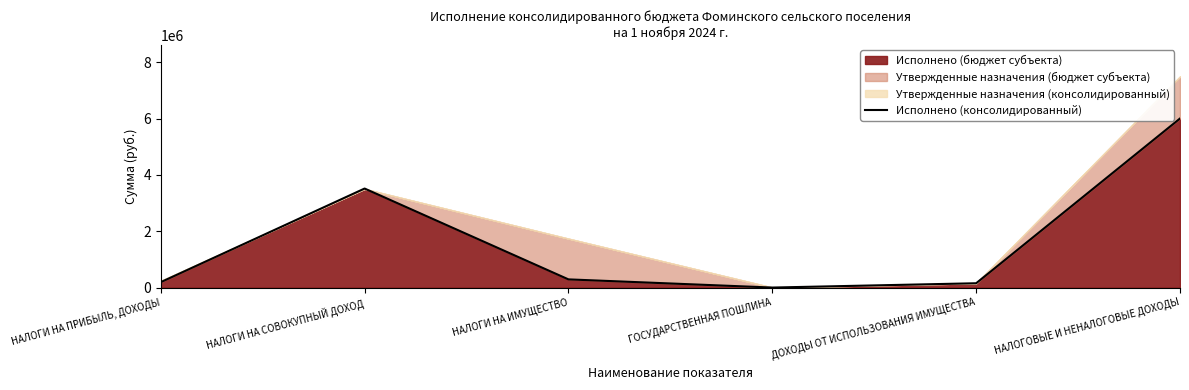

Rank the categories by value from highest to lowest.

НАЛОГОВЫЕ И НЕНАЛОГОВЫЕ ДОХОДЫ, НАЛОГИ НА СОВОКУПНЫЙ ДОХОД, НАЛОГИ НА ИМУЩЕСТВО, НАЛОГИ НА ПРИБЫЛЬ, ДОХОДЫ, ДОХОДЫ ОТ ИСПОЛЬЗОВАНИЯ ИМУЩЕСТВА, ГОСУДАРСТВЕННАЯ ПОШЛИНА